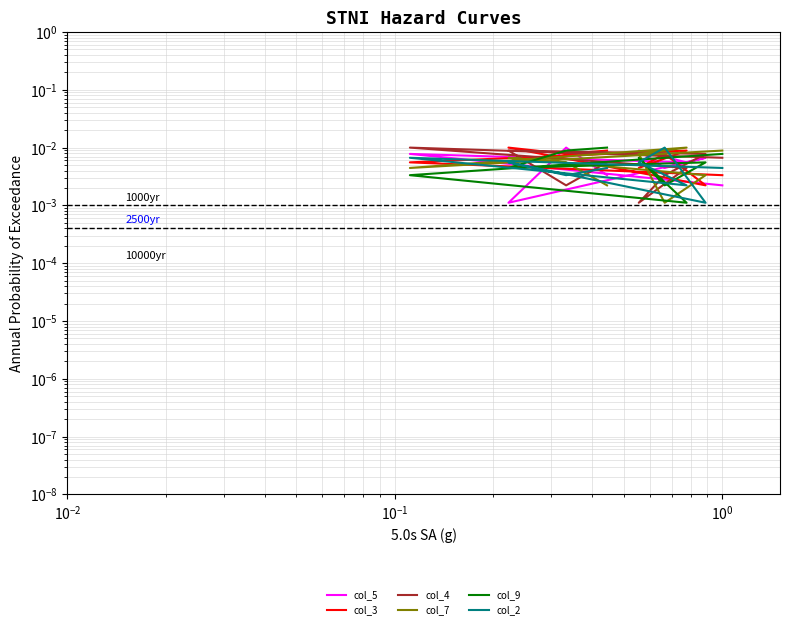

Is it true that col_2 equals 0.0 at $\mathdefault{10^{-1}}$?

False